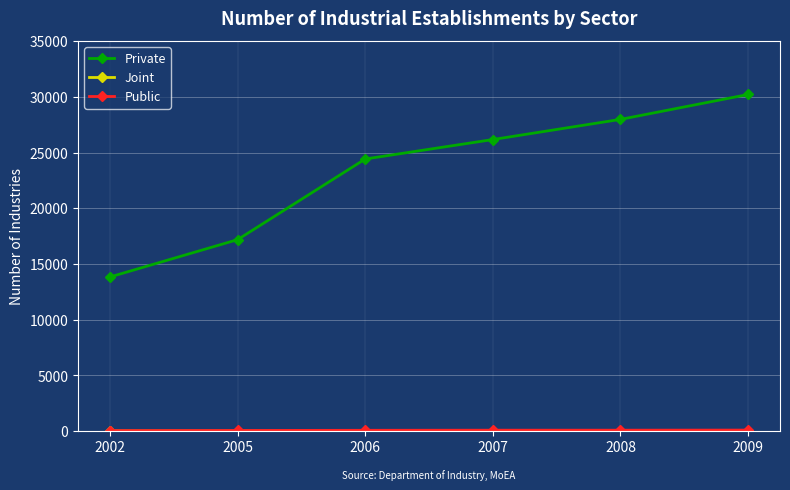

Which category has the highest value across all series?

2009